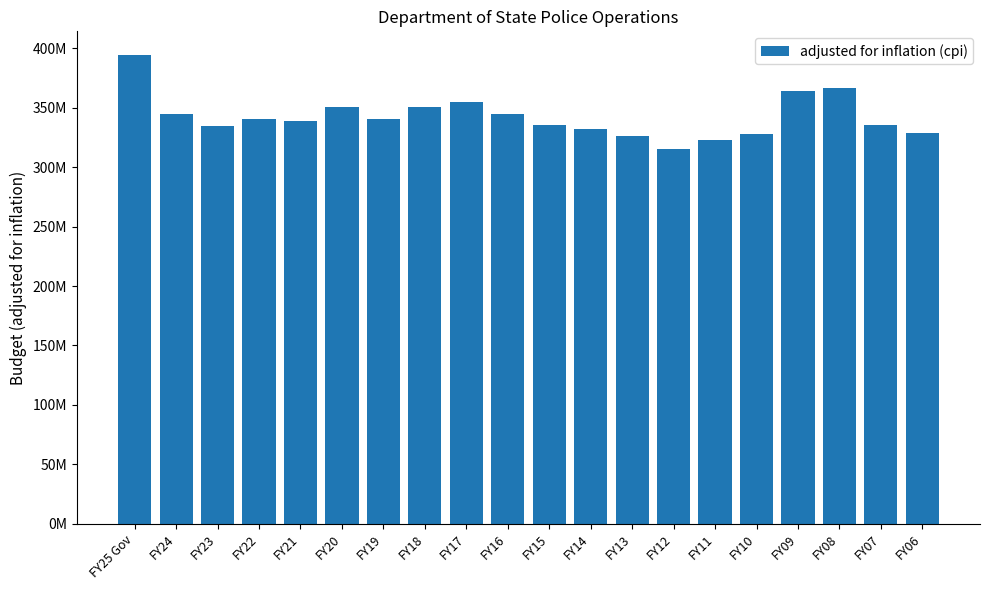

What is the label of the 15th bar from the right?

FY20